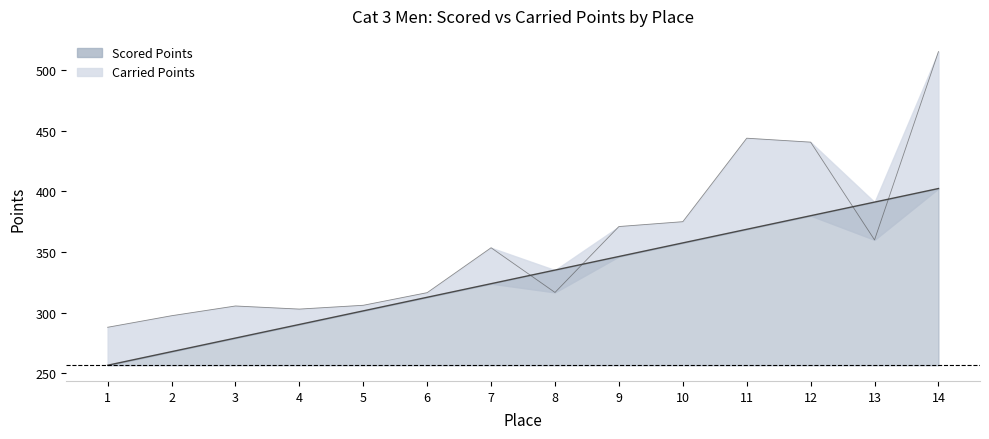

Reading left to right, list all the values displayed in this chart.

Scored Points: 1=256.8	2=268.0	3=279.2	4=290.4	5=301.6	6=312.8	7=324.0	8=335.2	9=346.4	10=357.6	11=368.8	12=380.0	13=391.2	14=402.4
Carried Points: 1=288.1	2=297.6	3=305.6	4=303.0	5=306.2	6=316.6	7=353.6	8=316.7	9=371.1	10=375.1	11=443.8	12=440.6	13=360.0	14=515.2